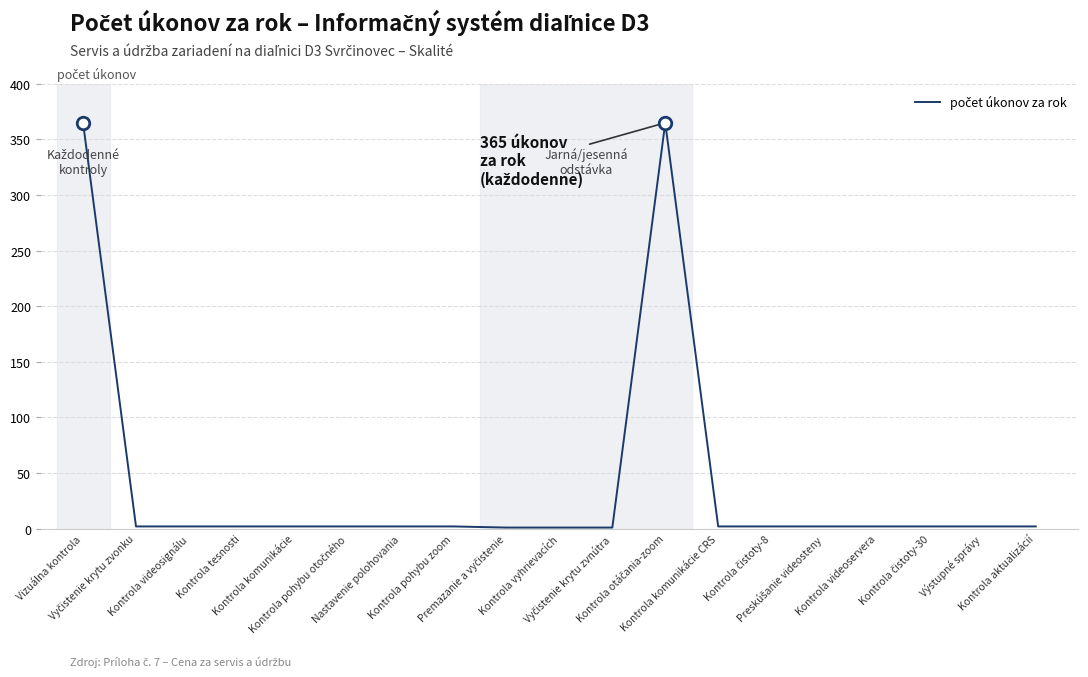

What is the maximum value shown in the chart?

365